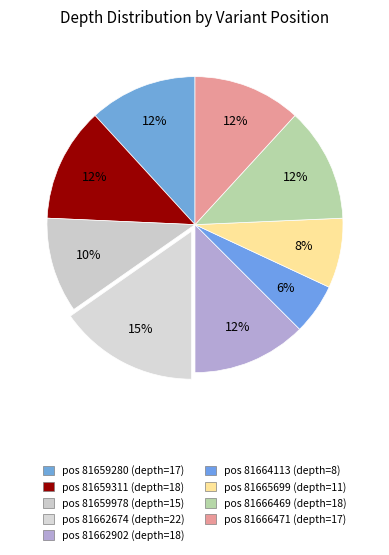

Which category has the biggest portion of the pie?

81662674